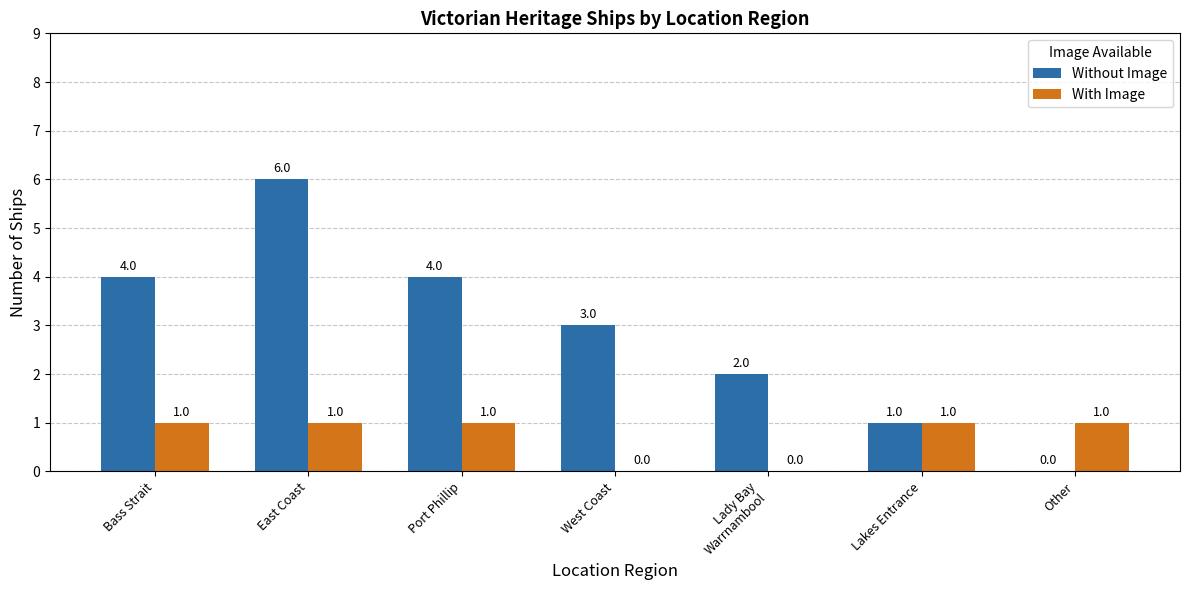

What is the sum of all Without Image values?

20